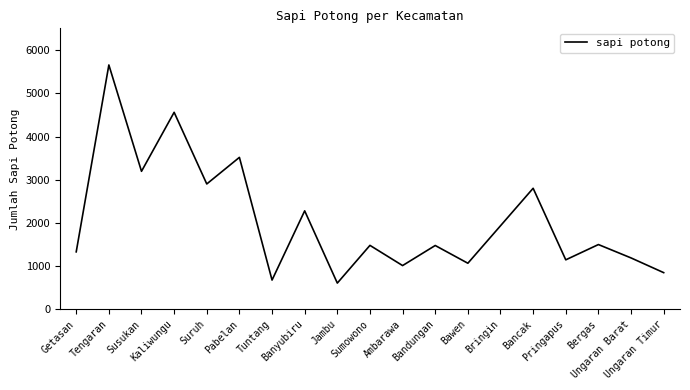

At which category does the data reach its first local peak?

Tengaran